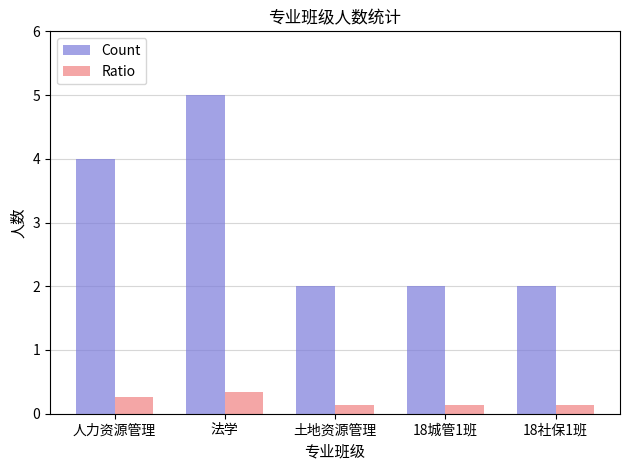

Which category has the highest value in the Count series?

法学